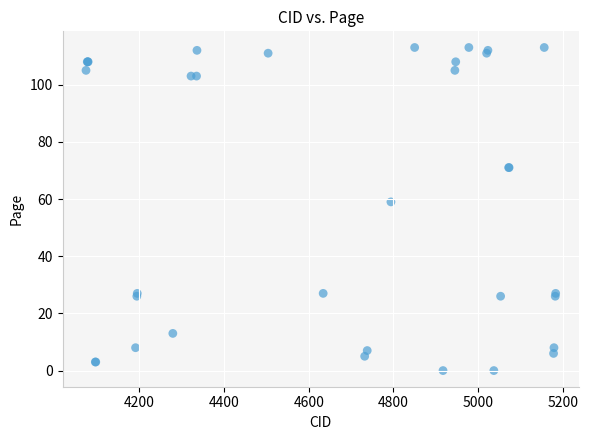

What Y value in the scatter plot is closest to 56?

59